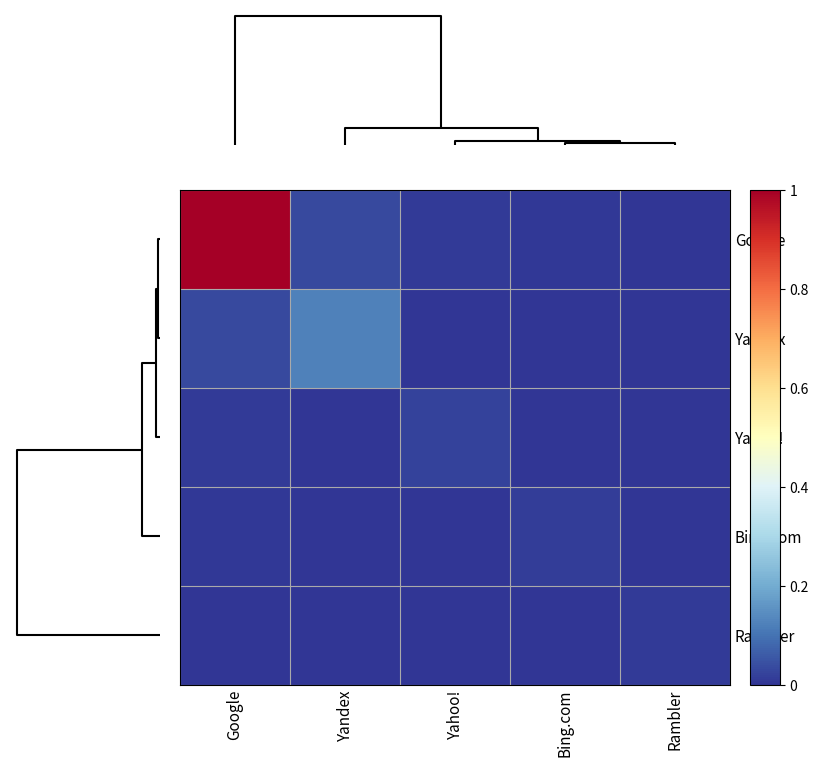

At how many categories does at least one series exceed 0?

5